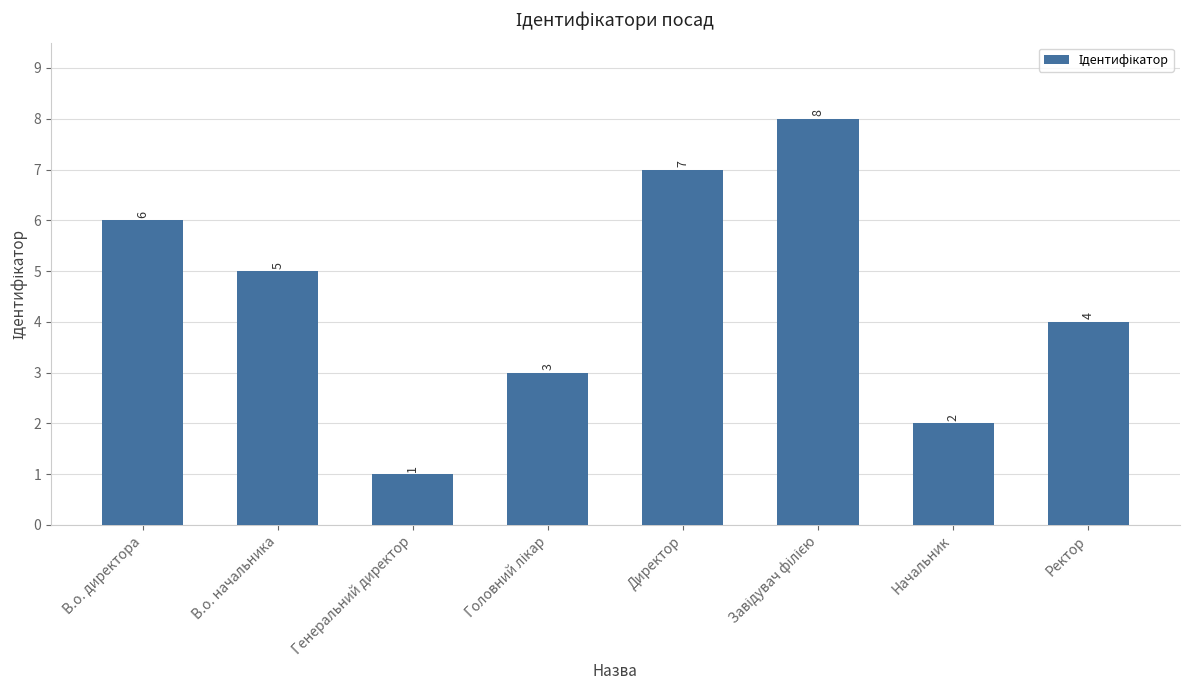

Reading right to left, extract all data points from this chart.

4	2	8	7	3	1	5	6